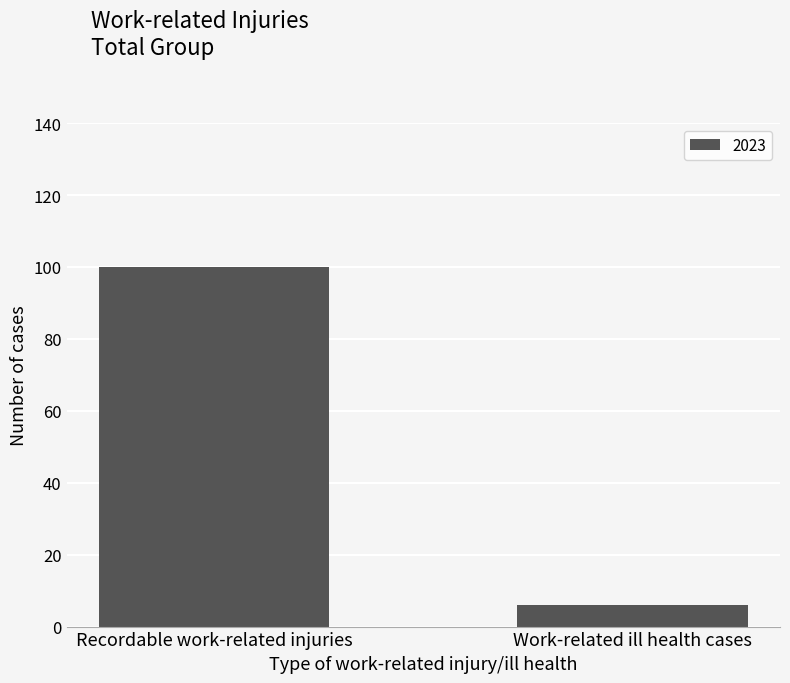

The value at Recordable work-related injuries is 59. True or false?

False